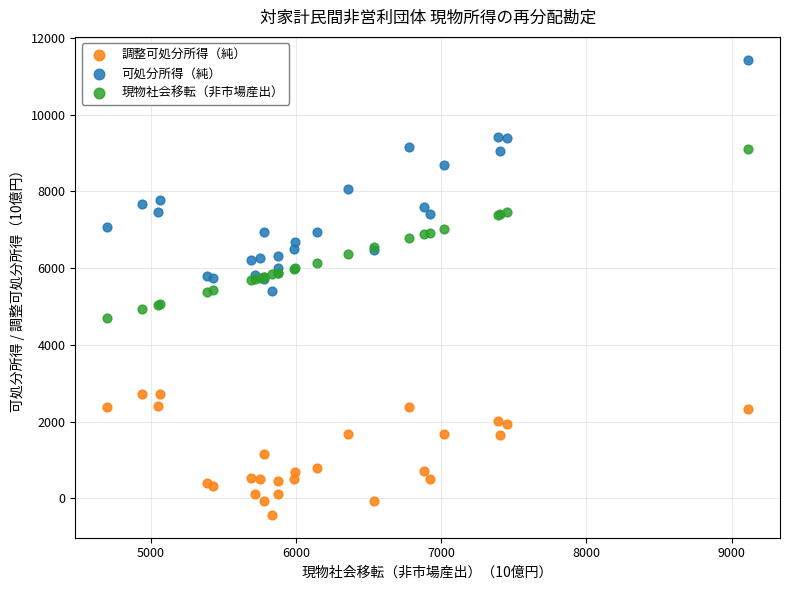

Which series has the widest spread of Y values?

可処分所得（純）